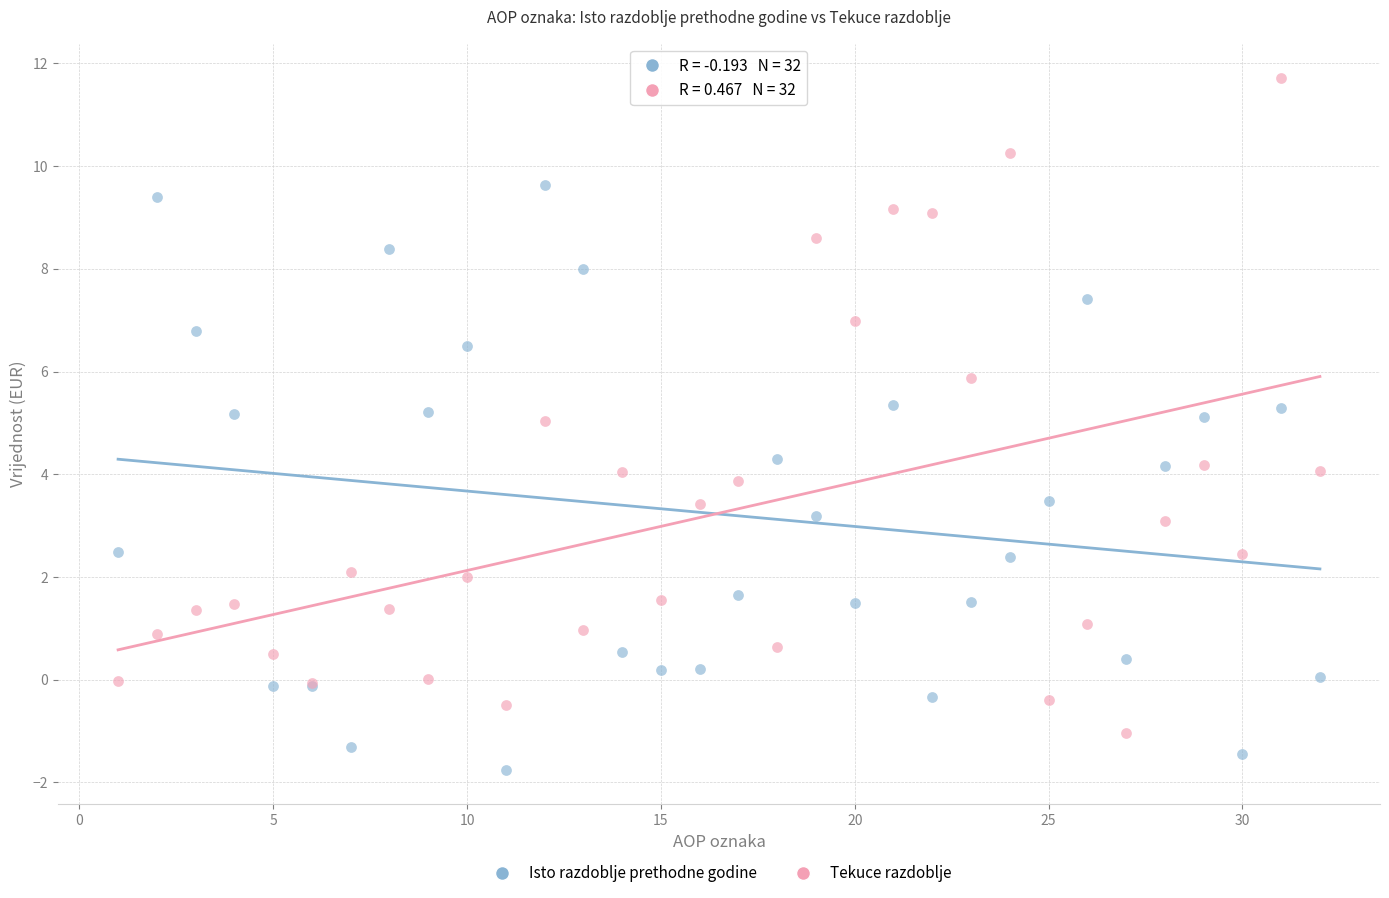

Which series reaches the minimum Y coordinate?

Isto razdoblje prethodne godine